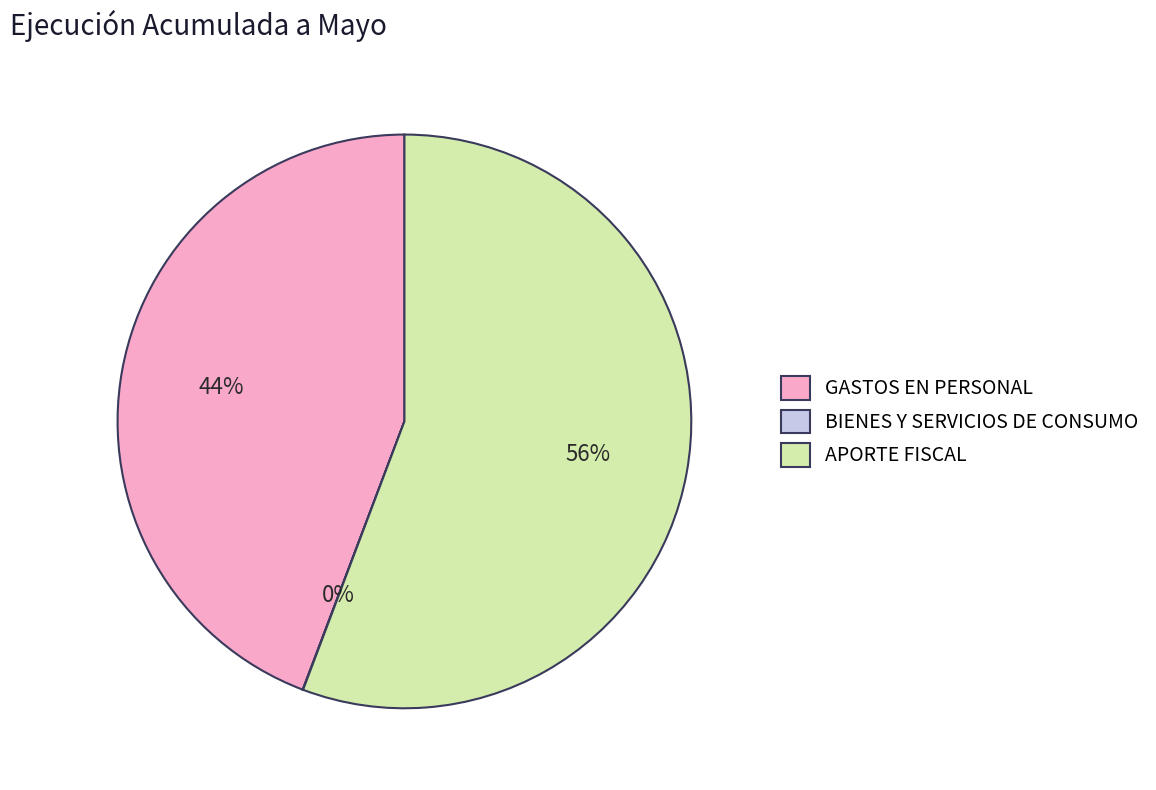

To the nearest percent, what portion does APORTE FISCAL represent?

56%